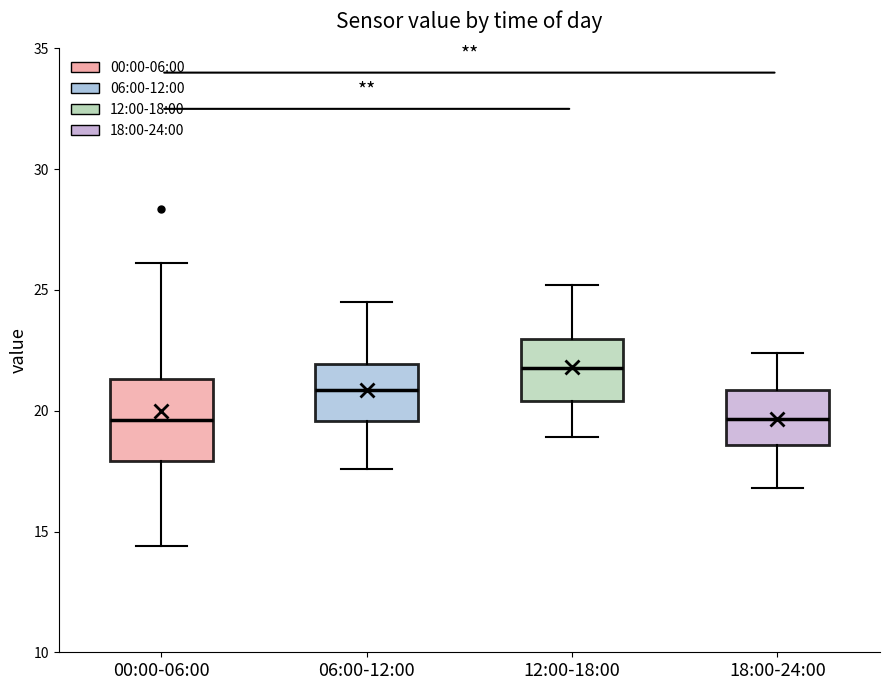

Which box's median line is the highest?

12:00-18:00